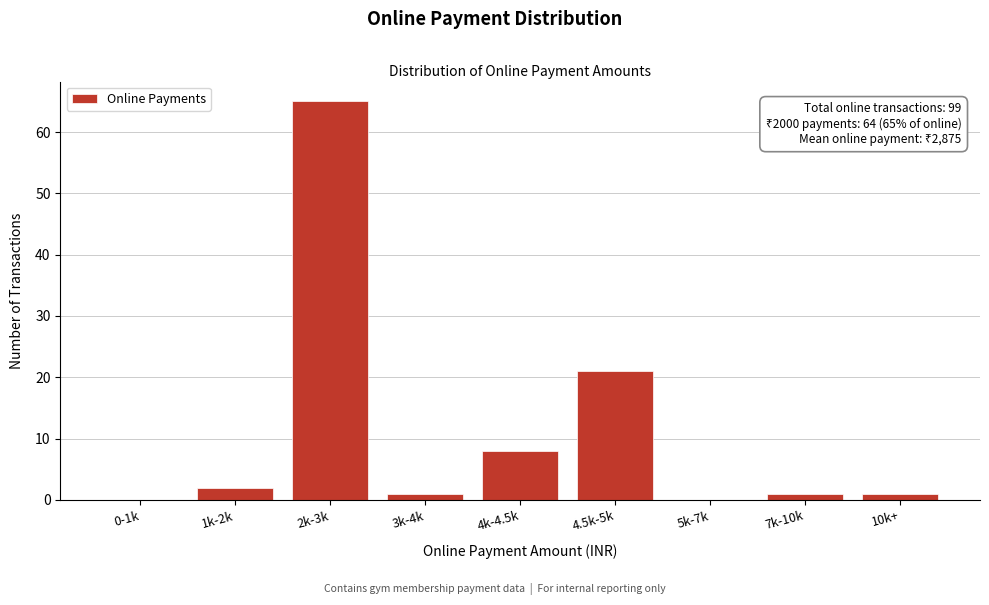

Reading left to right, transcribe all the data shown in this chart.

0-1k=0	1k-2k=2	2k-3k=65	3k-4k=1	4k-4.5k=8	4.5k-5k=21	5k-7k=0	7k-10k=1	10k+=1